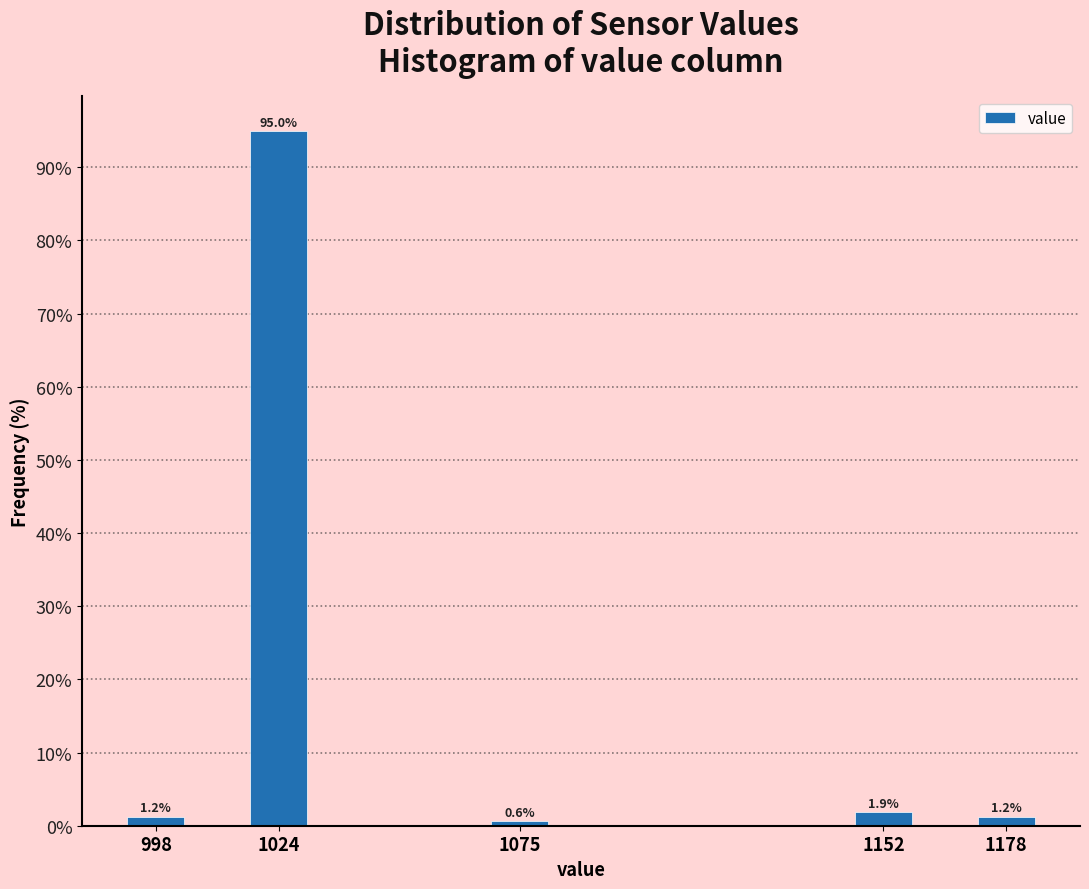

What is the value of the 3rd bar from the left?

0.6